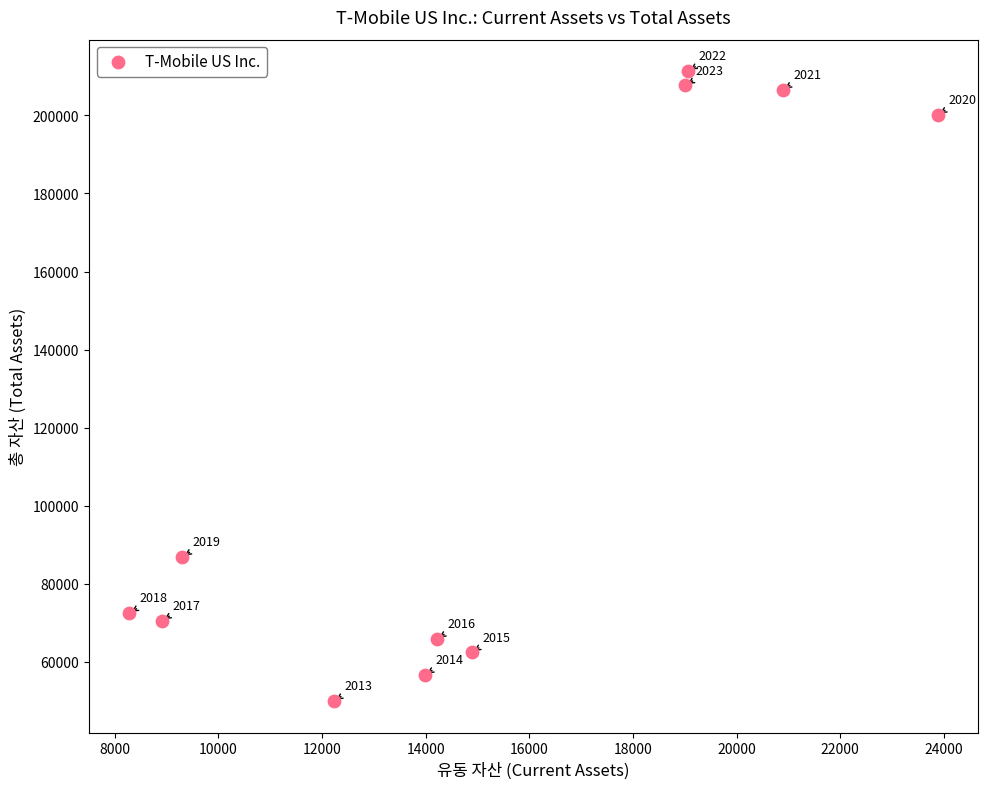

What is the range of Y values (max minus min)?

161385